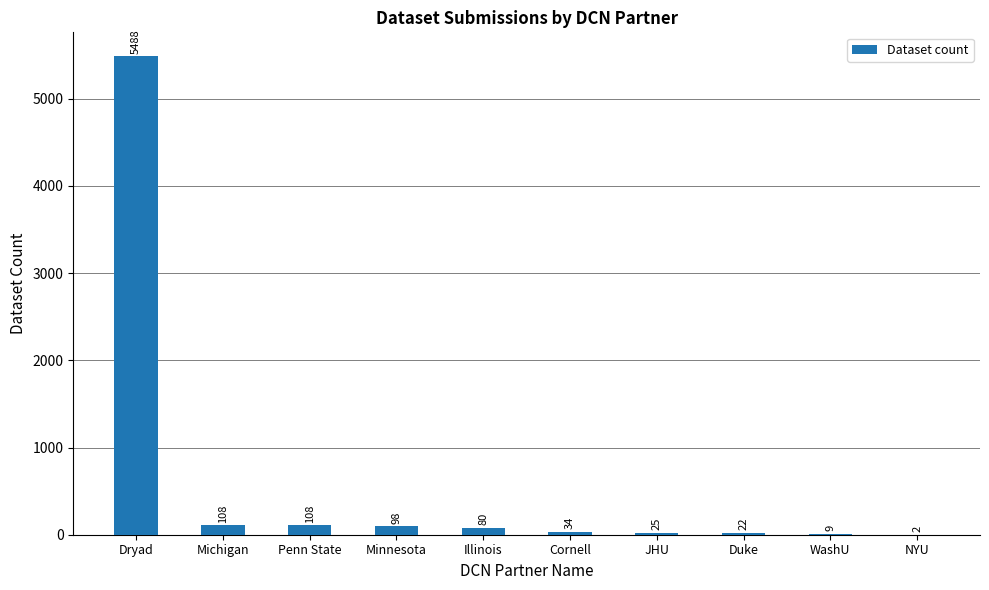

How many categories are shown in the chart?

10